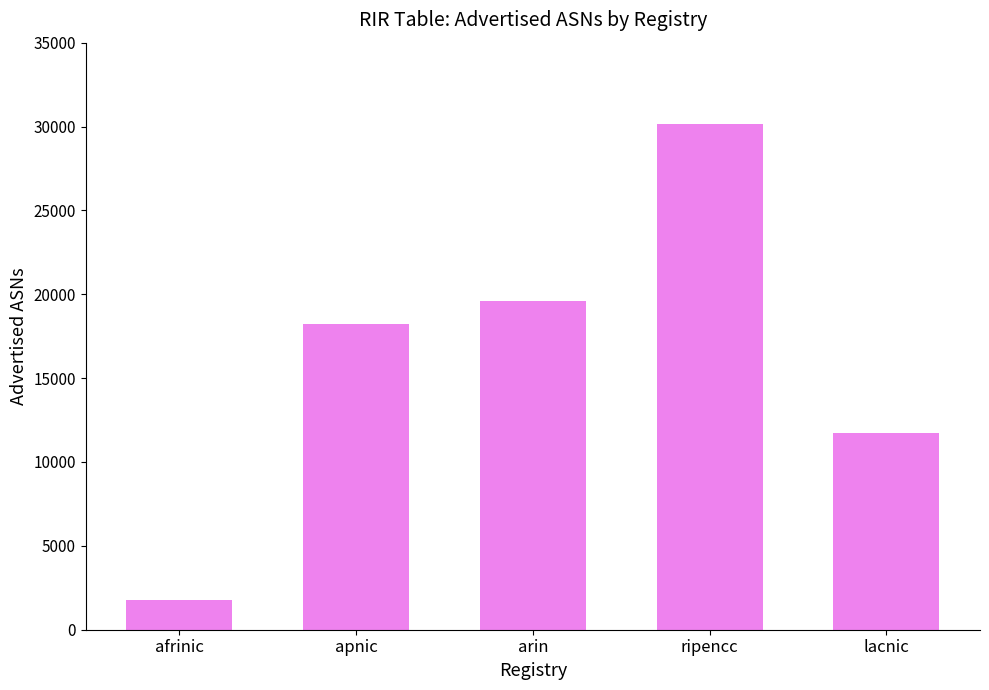

List the labels in order of value, largest first.

ripencc, arin, apnic, lacnic, afrinic